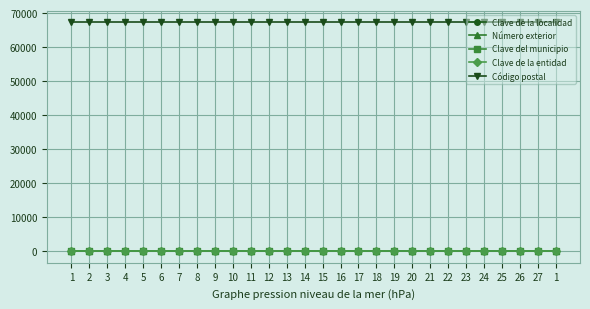

Count the number of categories in the chart.

28